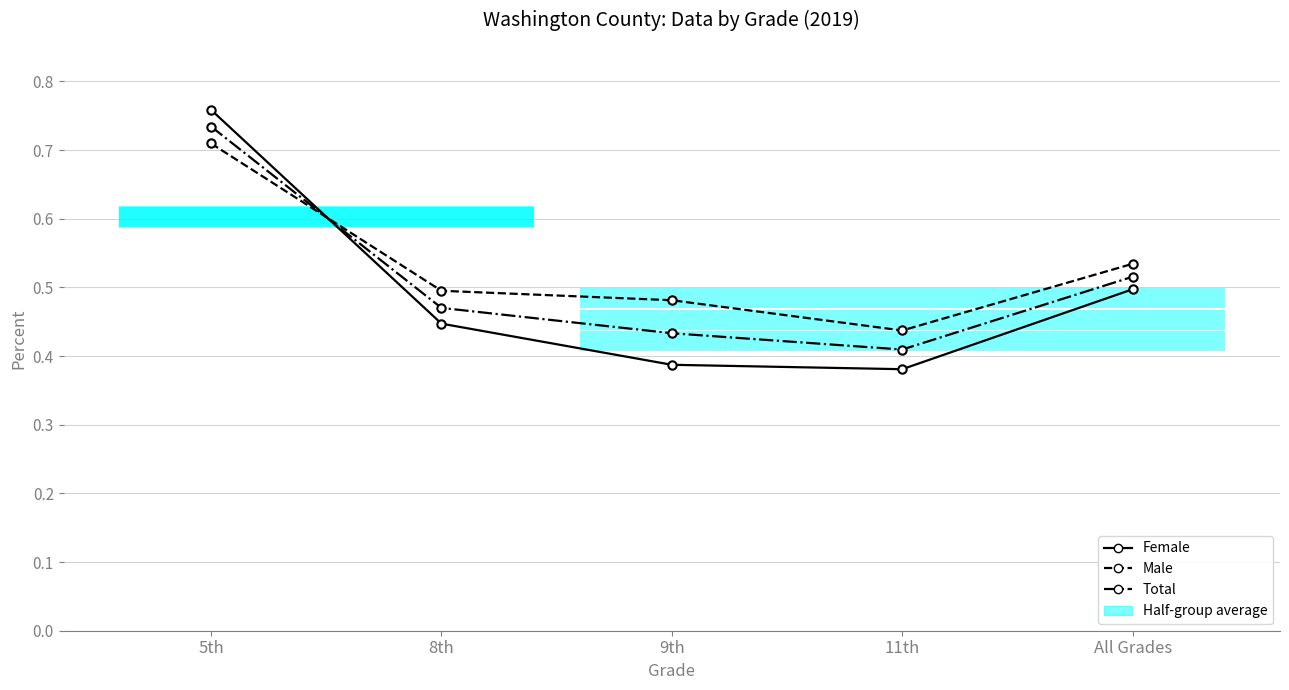

What is the sum of the Female values at 8th and 5th?

1.2